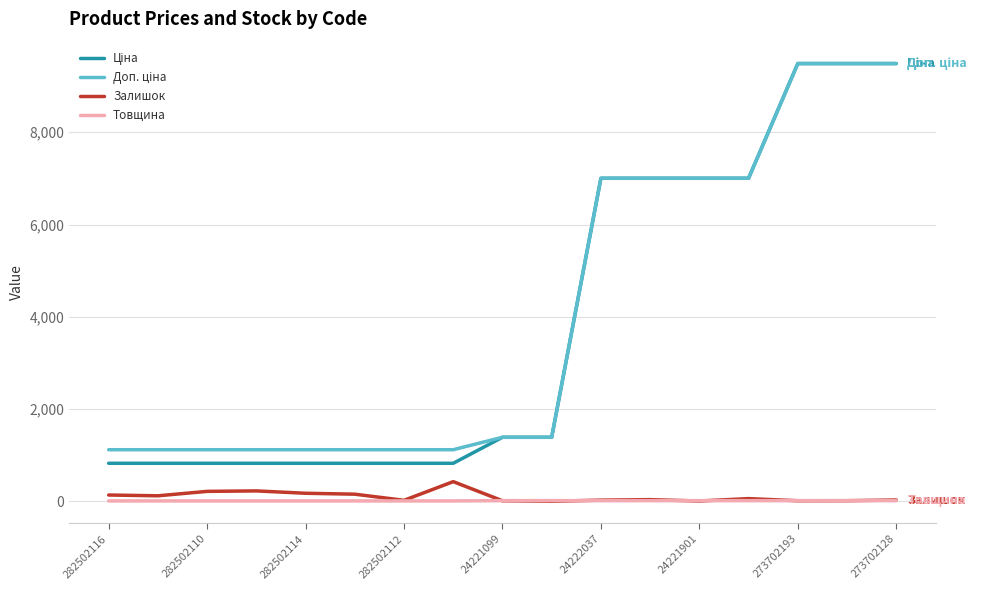

What is the maximum value for Залишок?

430.0